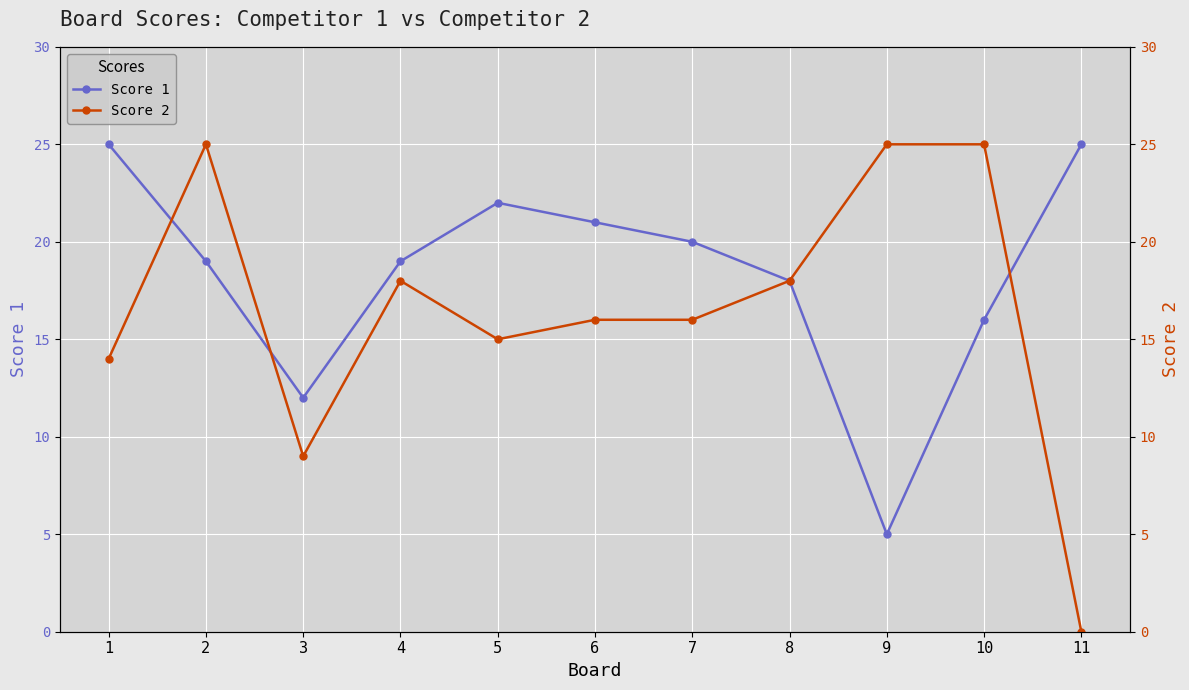

Rank the series by their average value, from lowest to highest.

Score 2, Score 1